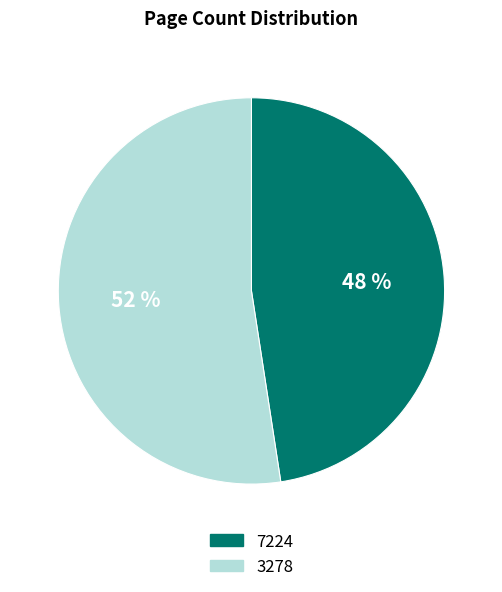

How many slices are in this pie chart?

2